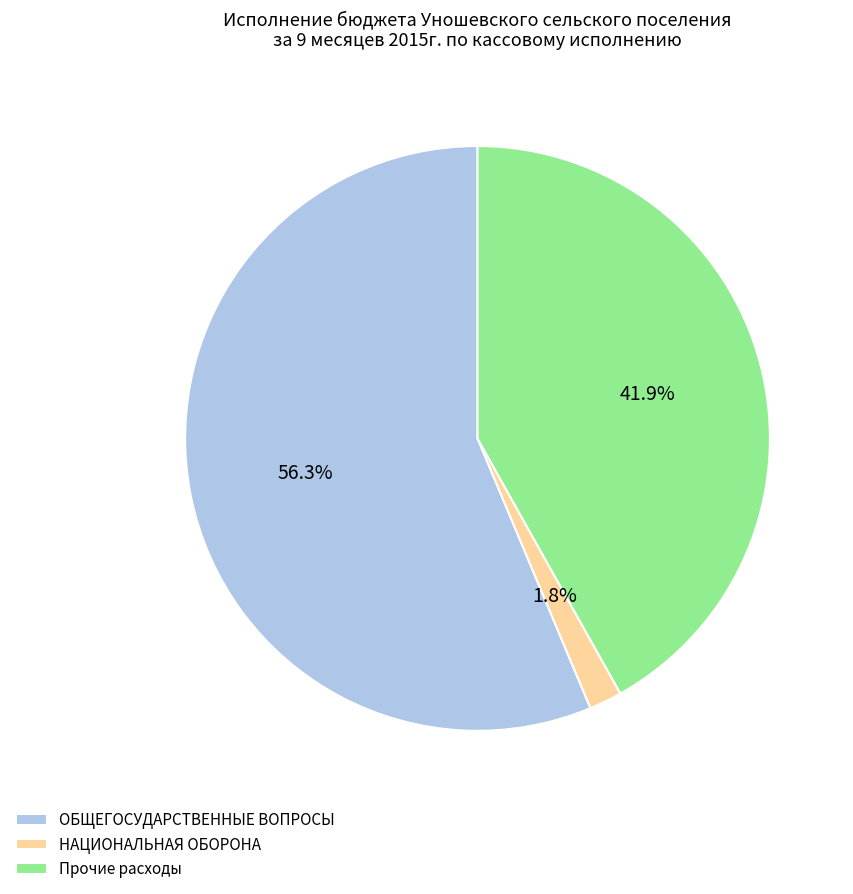

What is the total percentage of ОБЩЕГОСУДАРСТВЕННЫЕ ВОПРОСЫ and Прочие расходы?

98.2%